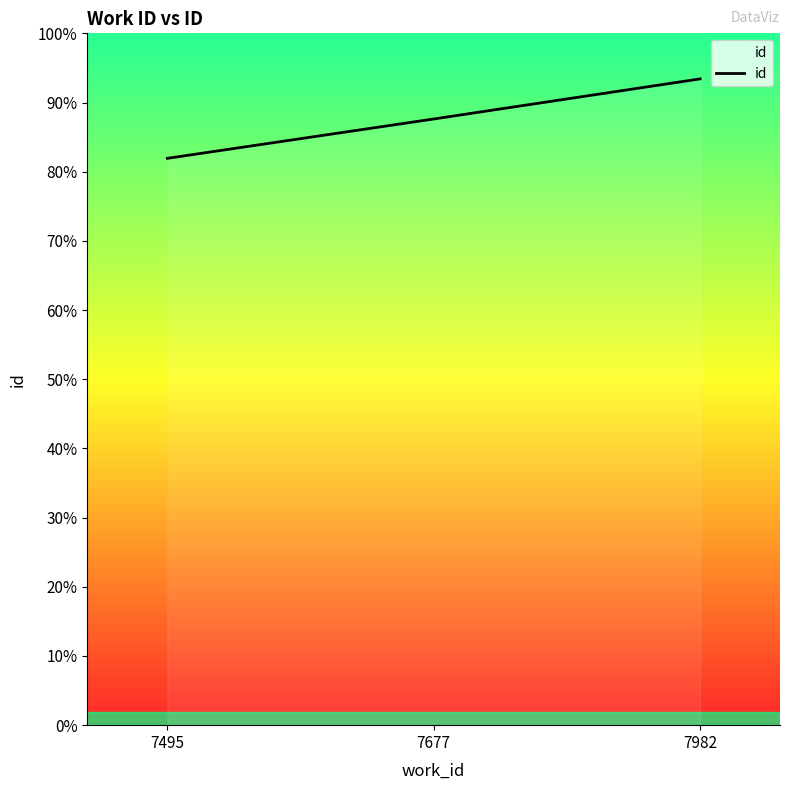

Is this an area chart (filled region under the line)?

Yes